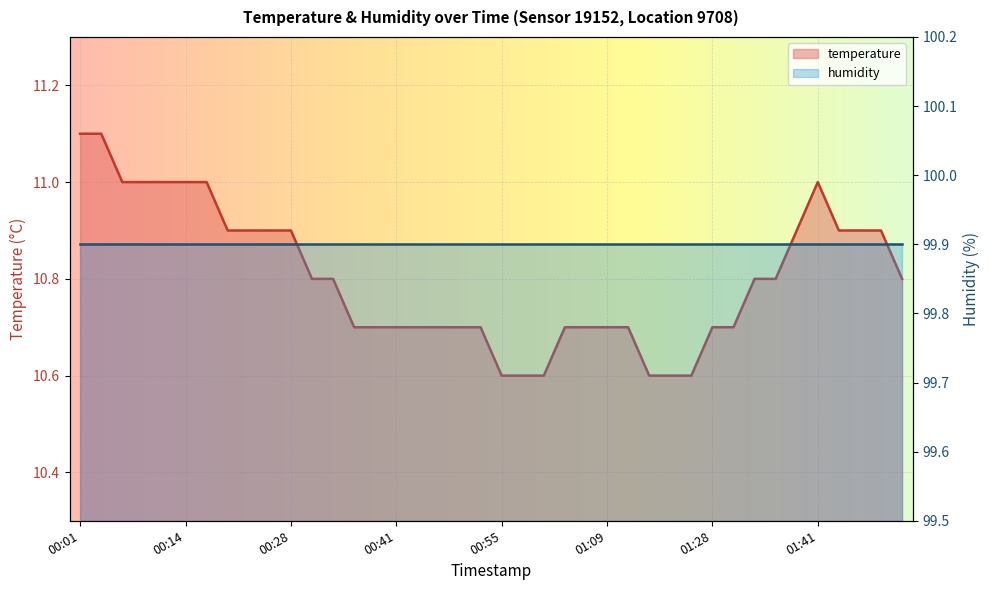

Rank the categories by value from highest to lowest.

00:01, 00:03, 00:06, 00:09, 00:12, 00:14, 00:17, 01:41, 00:20, 00:22, 00:25, 00:28, 01:39, 01:44, 01:46, 01:49, 00:30, 00:33, 01:33, 01:36, 01:51, 00:36, 00:38, 00:41, 00:44, 00:47, 00:50, 00:53, 01:03, 01:06, 01:09, 01:11, 01:28, 01:31, 00:55, 00:58, 01:00, 01:14, 01:17, 01:25